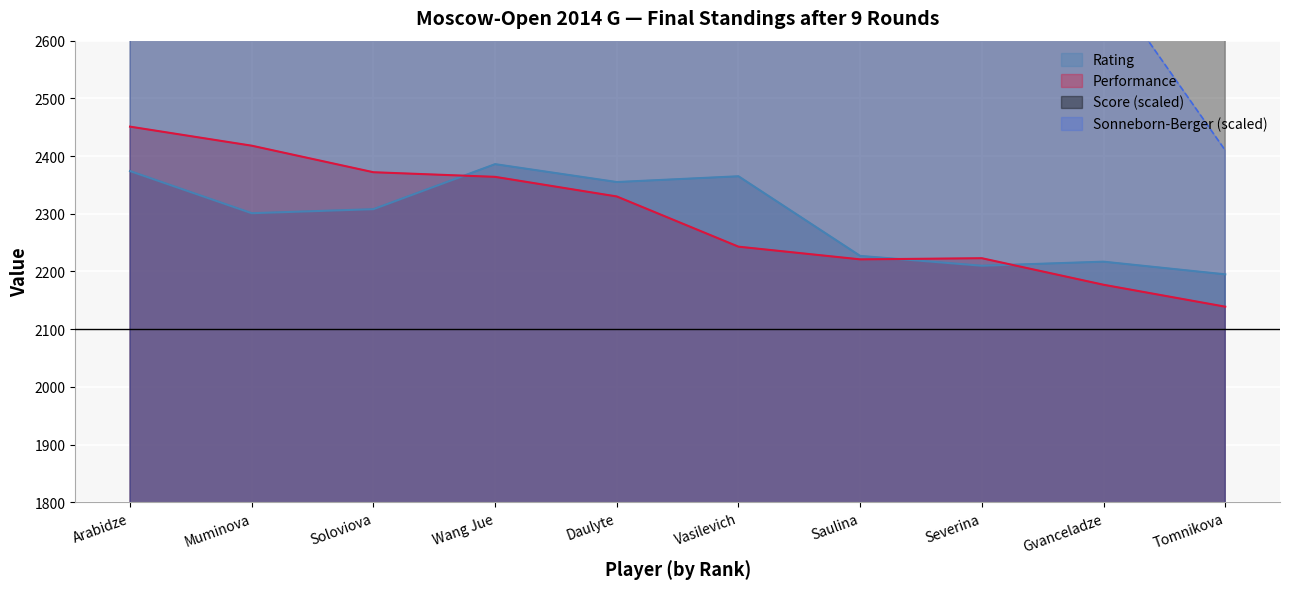

True or false: Performance and Sonneborn-Berger cross at least once.

False